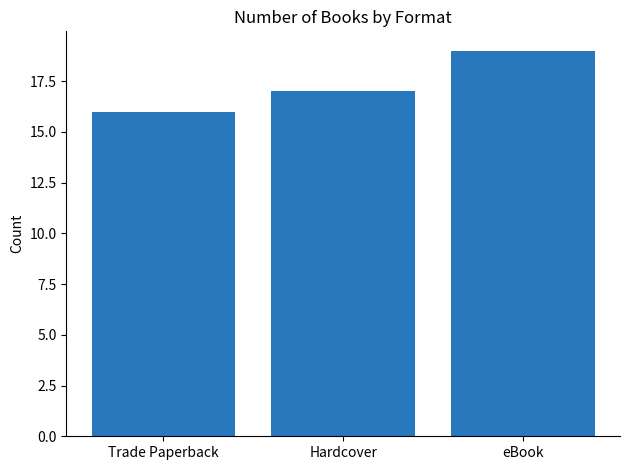

Which has a higher value, Hardcover or Trade Paperback?

Hardcover